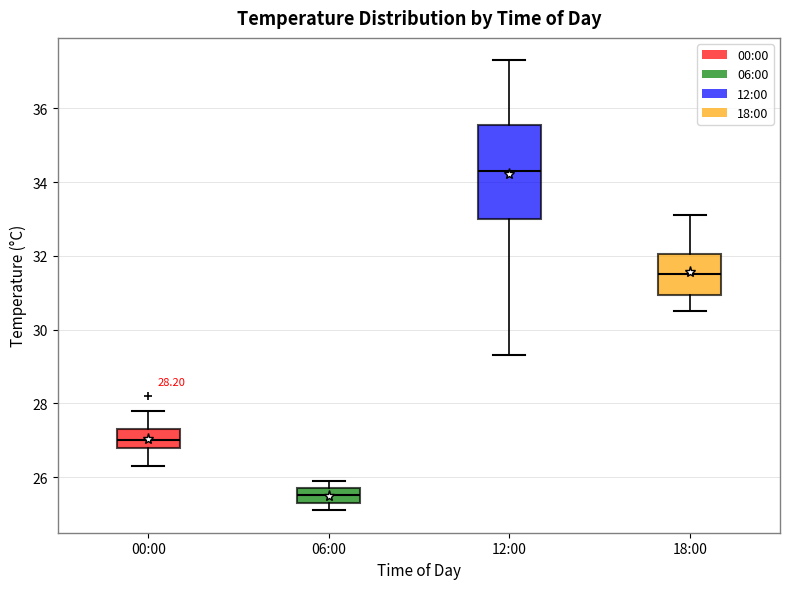

Which box has the lowest median line?

06:00